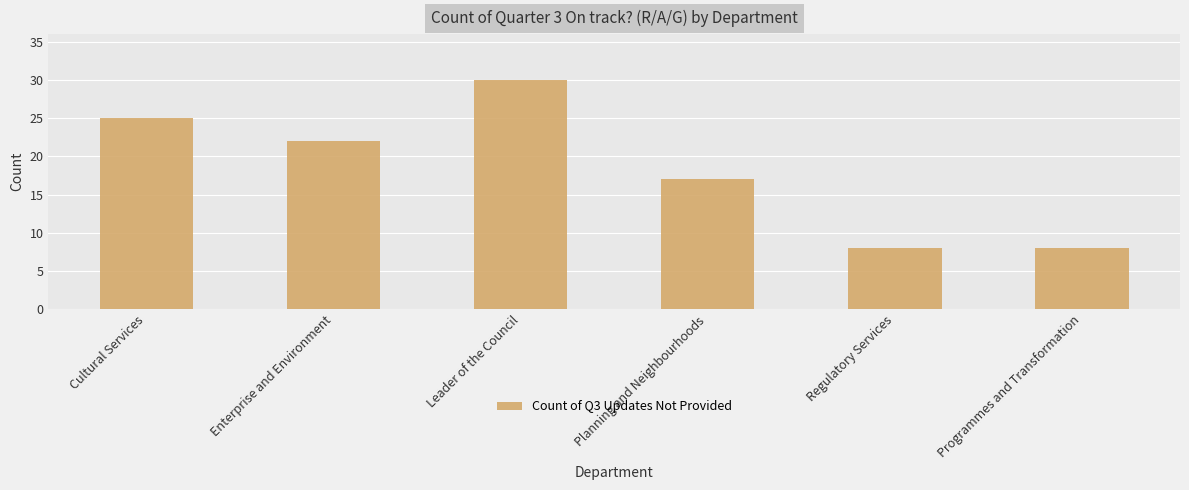

The value at Regulatory Services is 13. True or false?

False